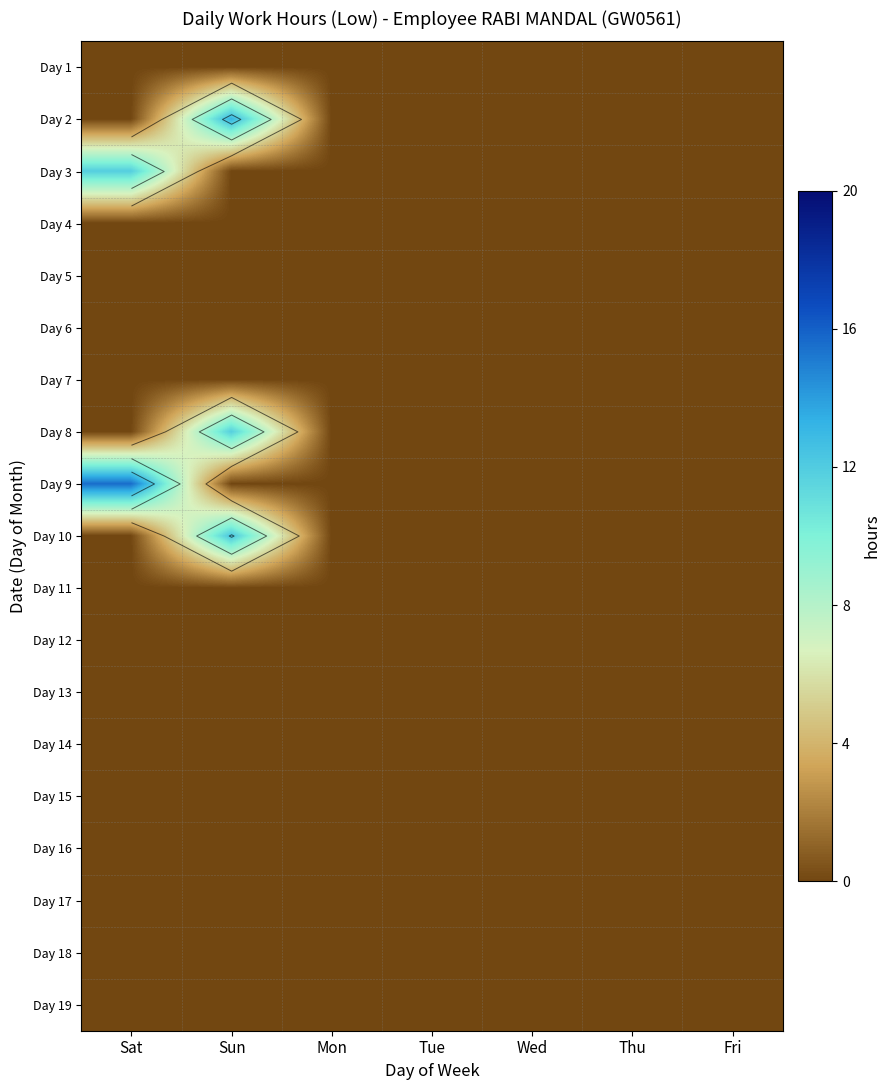

Is the value of Day 16 at Wed greater than the value of Day 8 at Tue?

No